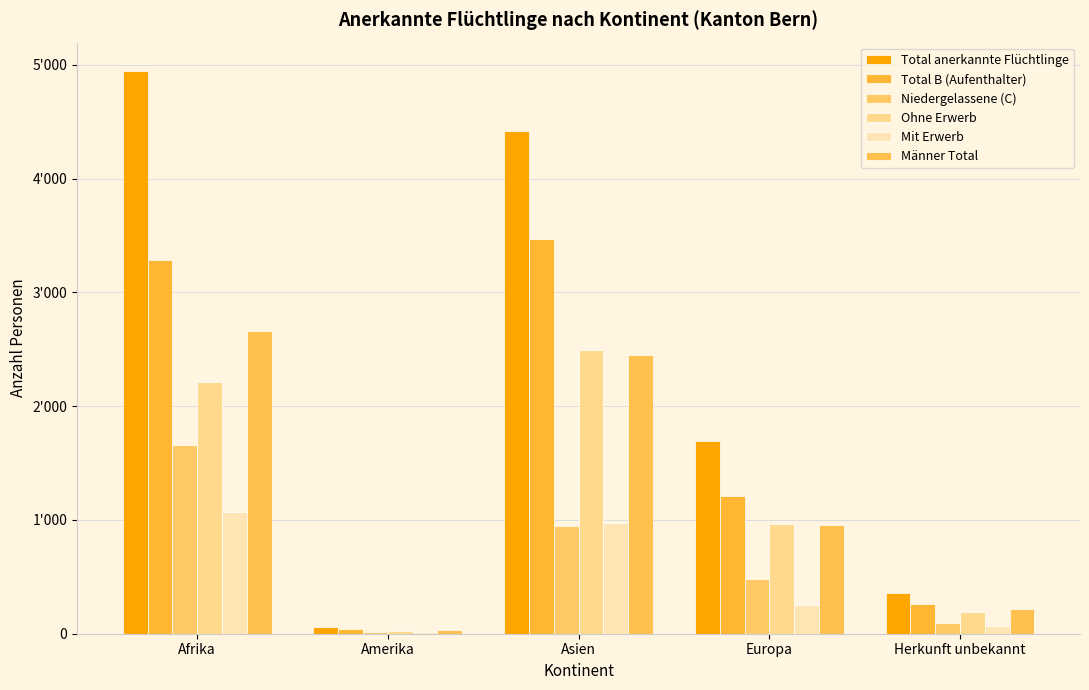

Count the number of data series in this chart.

6